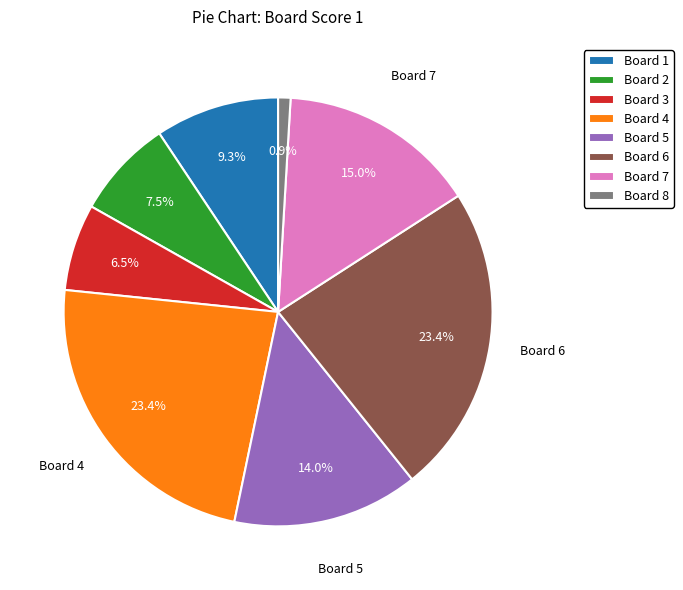

Does any single category account for the majority?

No